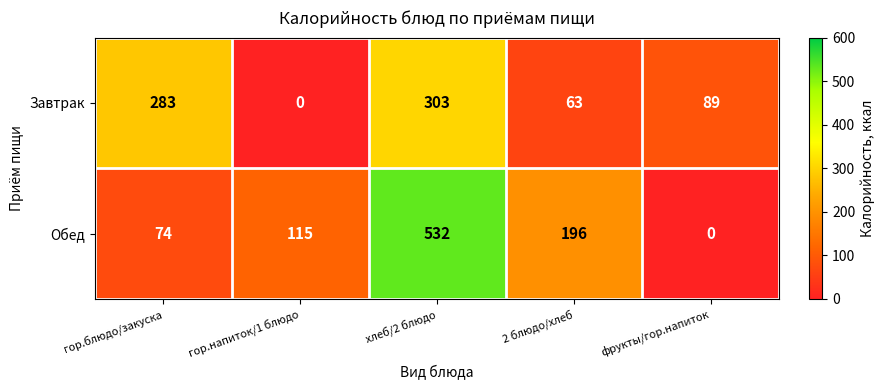

What is the total value across all series at фрукты/гор.напиток?

89